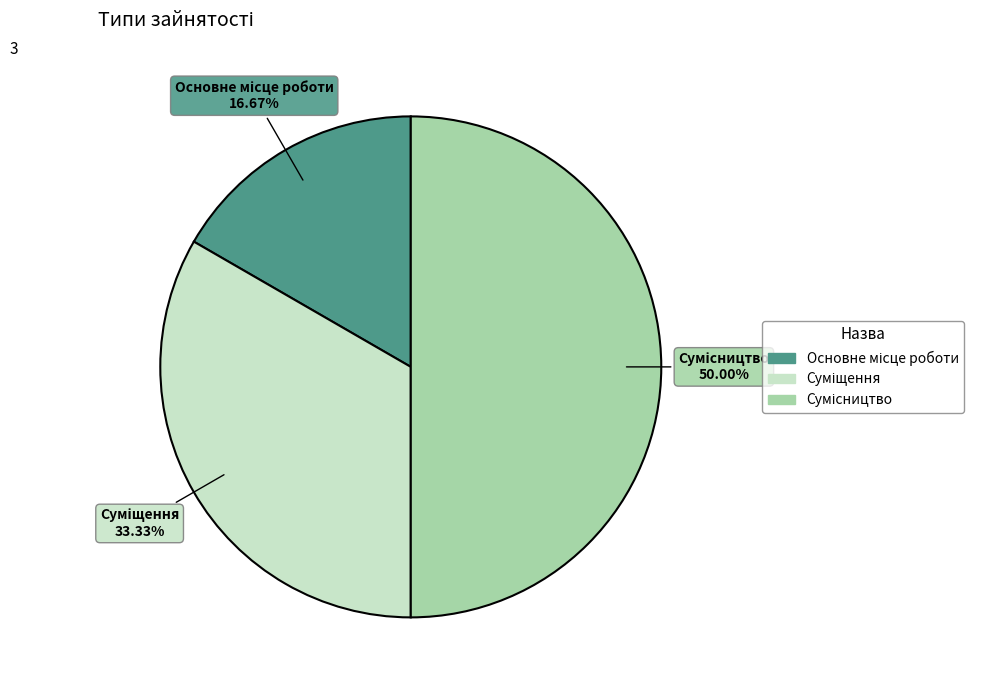

To the nearest percent, what is the difference between the Суміщення and Сумісництво slice percentages?

17%